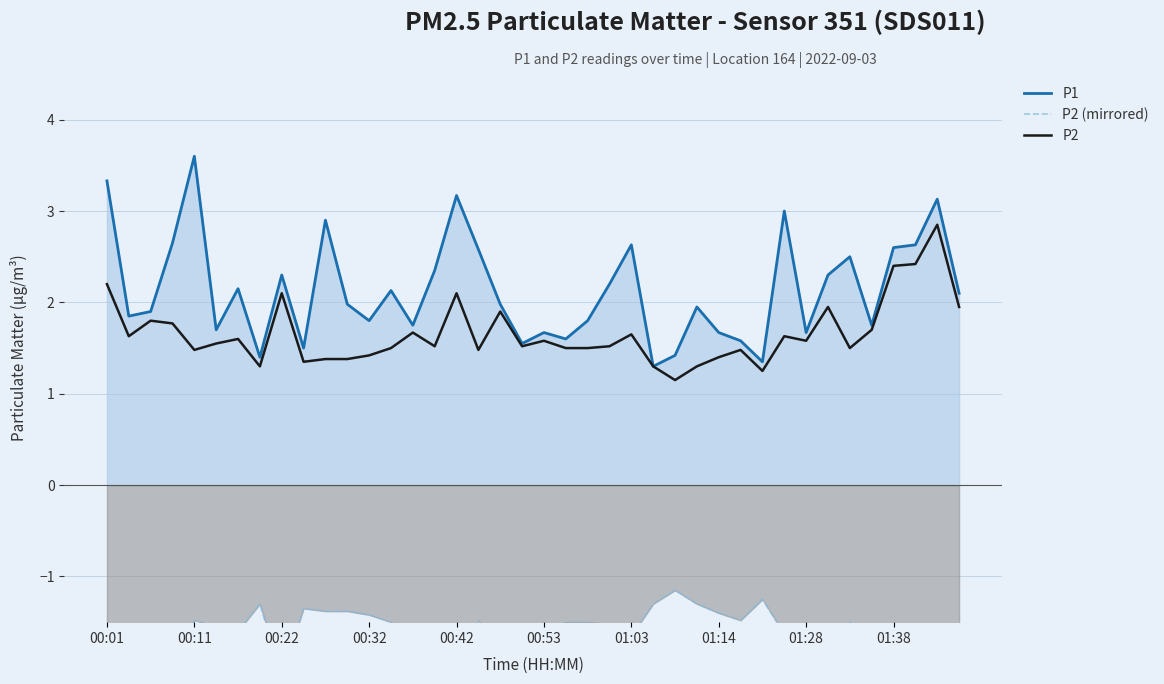

True or false: P2 (mirrored) and P1 intersect in this chart.

False